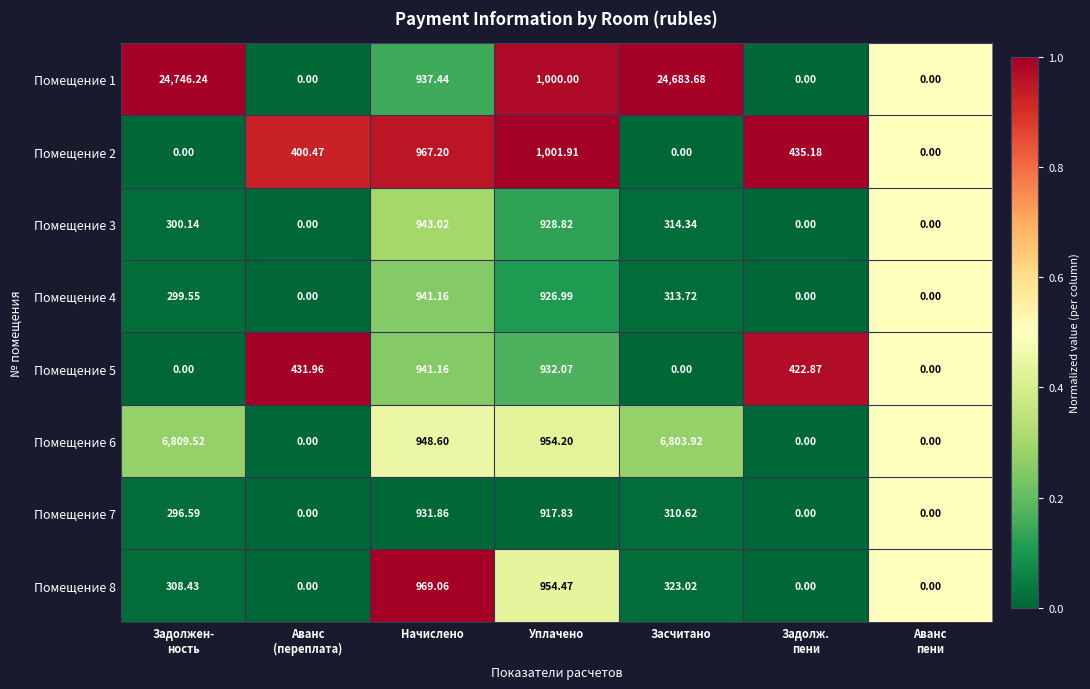

At which label is Помещение 6 closest to 3404?

Уплачено